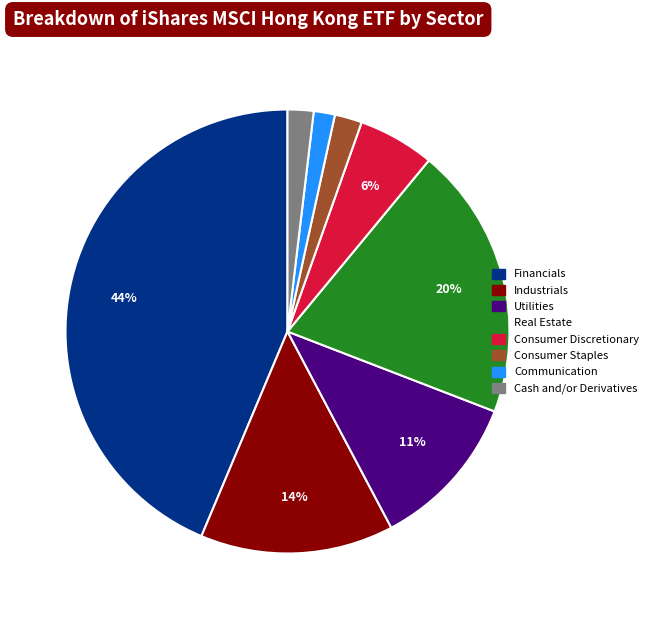

To the nearest percent, what is the difference between the largest and smallest slice percentages?

42%